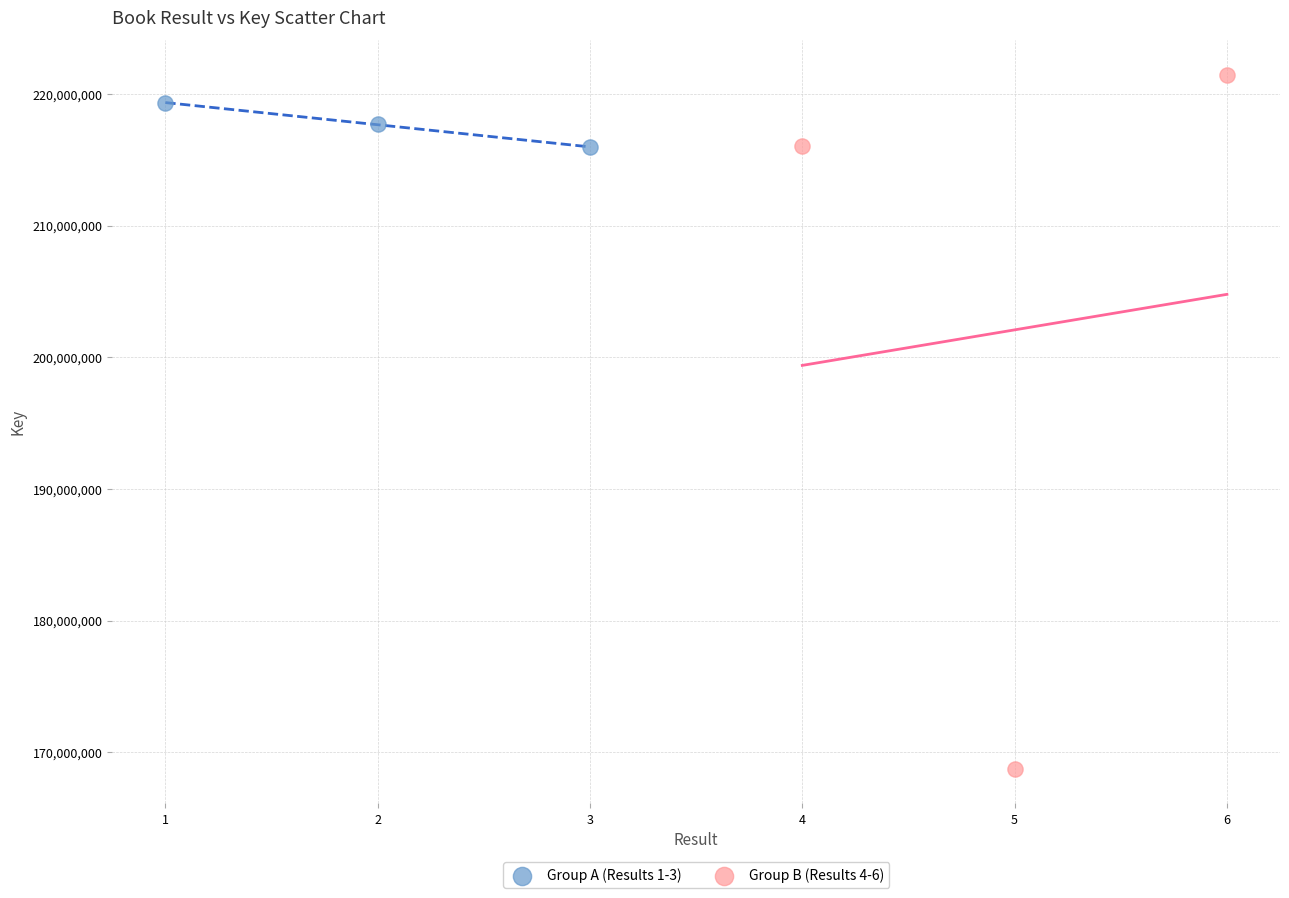

Which series has the largest Y range (max minus min)?

Group B (Results 4-6)